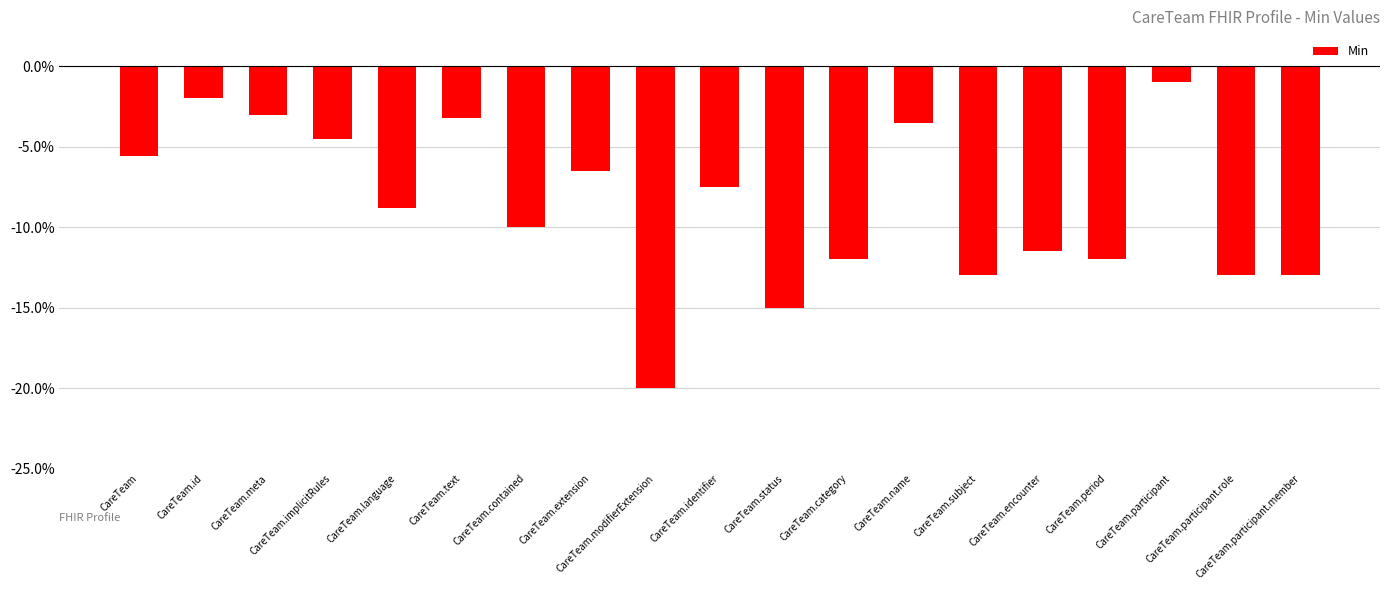

Does the chart contain any negative values?

Yes